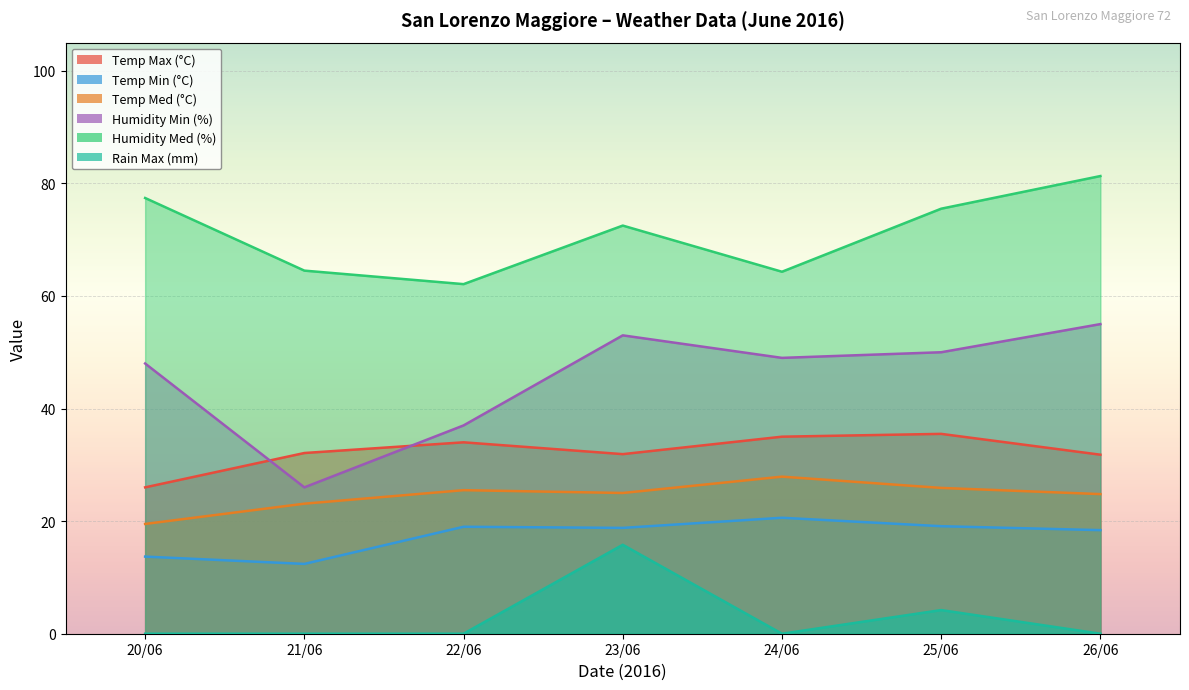

What position from the right is 25/06?

2